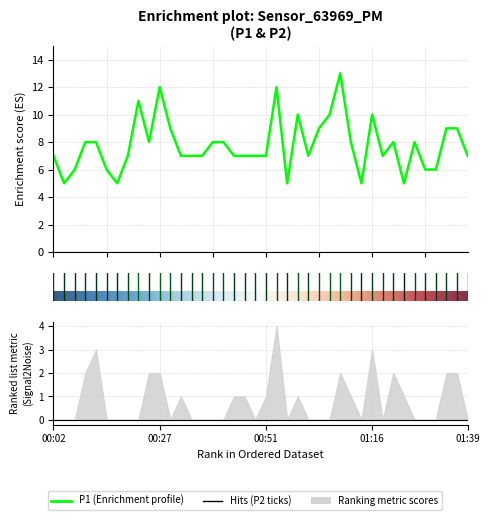

Rank the categories by value from highest to lowest.

01:09, 00:27, 00:54, 00:22, 00:59, 01:06, 01:16, 00:29, 01:04, 01:34, 01:36, 00:09, 00:12, 00:24, 00:39, 00:41, 01:11, 01:21, 01:26, 00:02, 00:19, 00:31, 00:34, 00:36, 00:44, 00:46, 00:49, 00:51, 01:01, 01:19, 01:39, 00:07, 00:14, 01:29, 01:31, 00:04, 00:17, 00:56, 01:14, 01:24